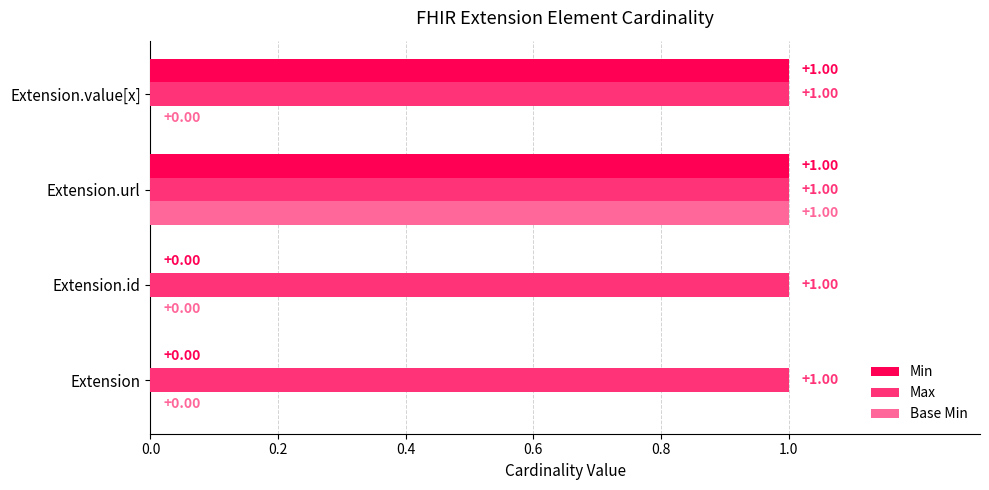

At which category is the sum across all series the highest?

Extension.url